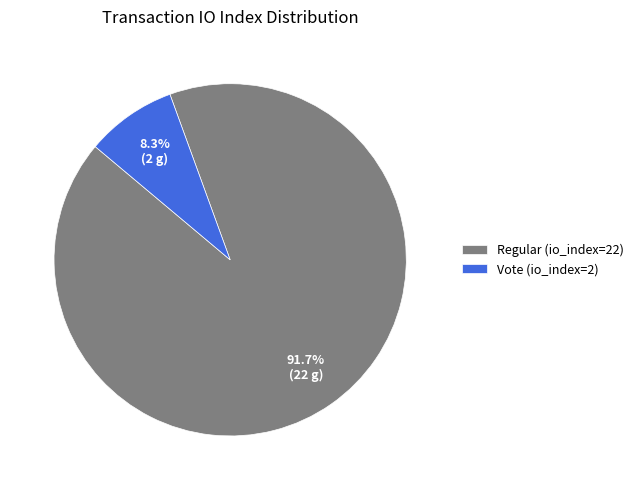

How much of the chart is everything except Regular (io_index=22)?

8.3%